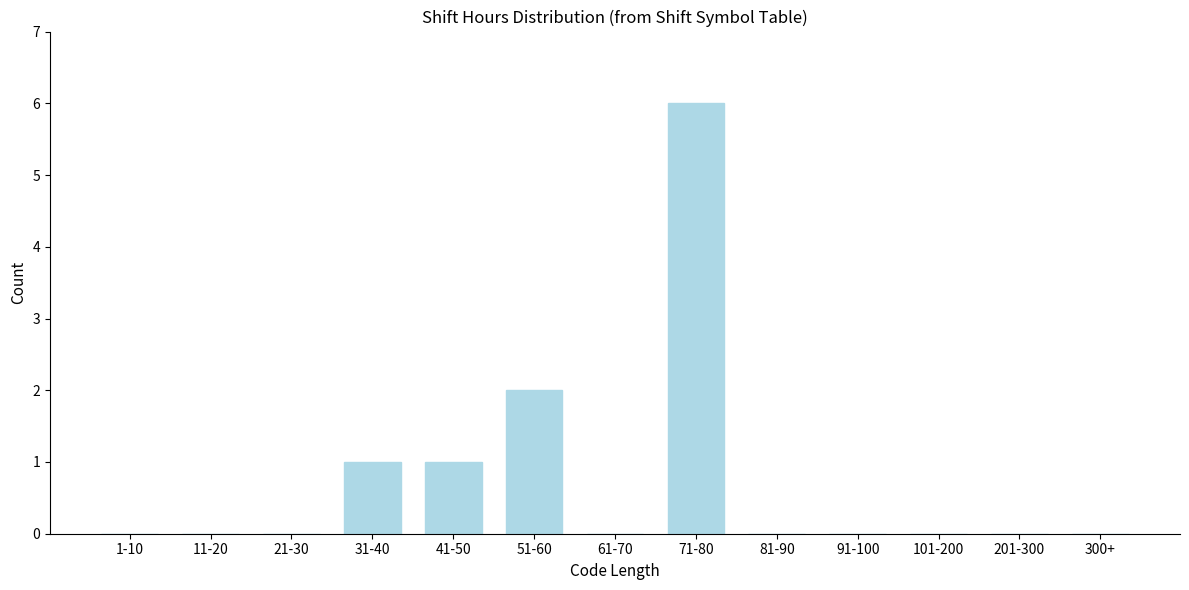

Reading left to right, list all the values displayed in this chart.

1-10=0	11-20=0	21-30=0	31-40=1	41-50=1	51-60=2	61-70=0	71-80=6	81-90=0	91-100=0	101-200=0	201-300=0	300+=0